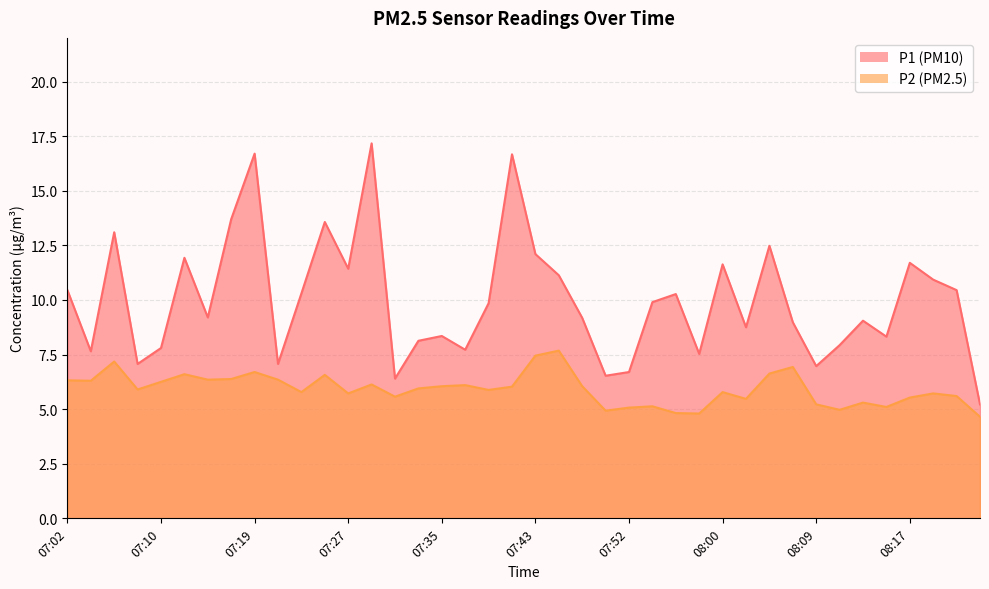

The P2 series shows 6.1 at 07:29. True or false?

True